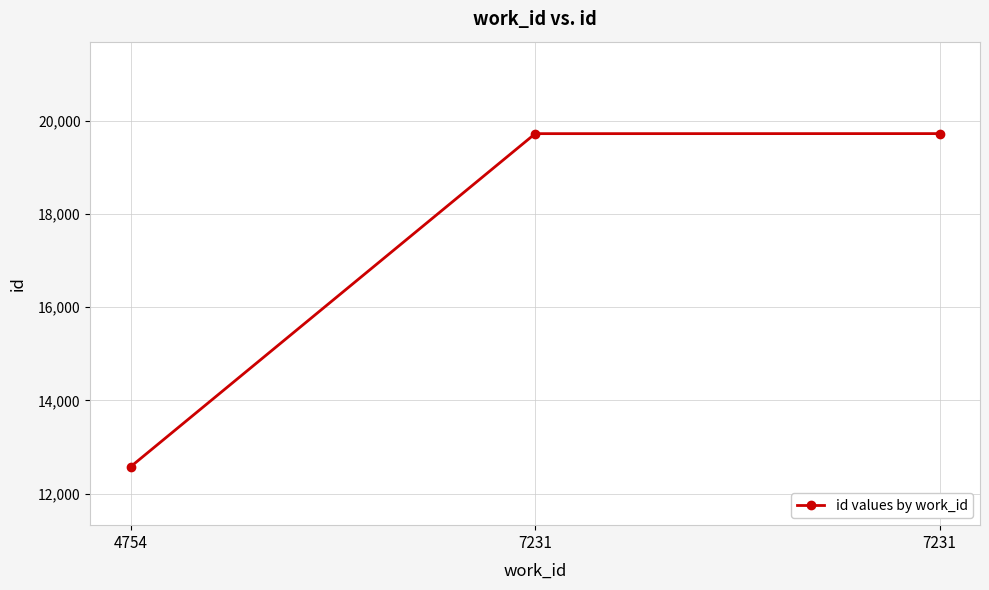

Is it true that the value at 7231 is 25731?

False